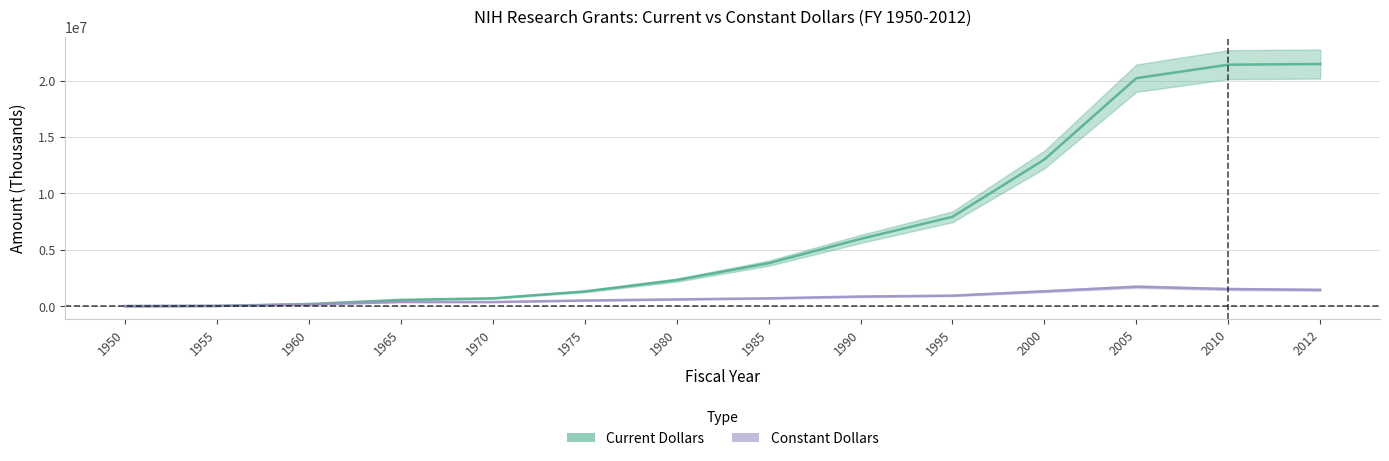

Is it true that Current Dollars equals 21402109 at 2010?

True